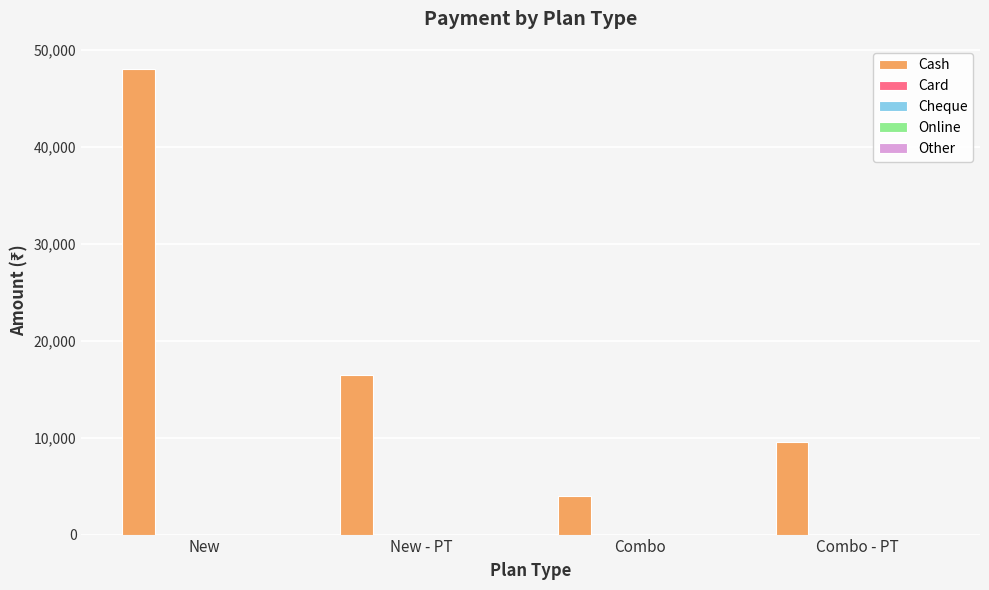

What is the value of the 4th bar from the left?

9500